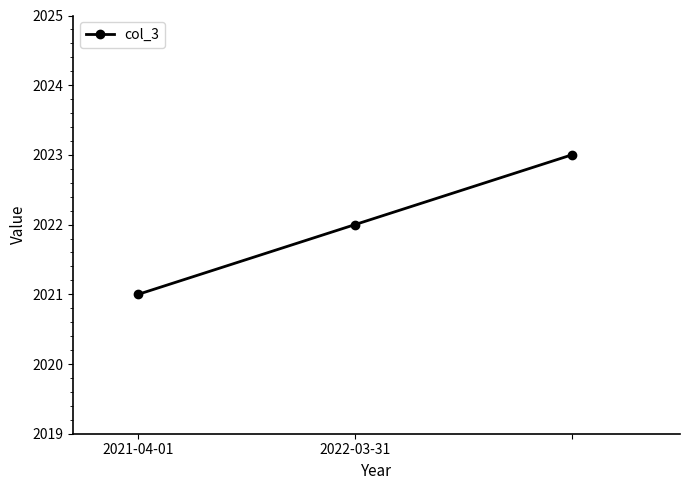

What is the maximum value shown in the chart?

2023